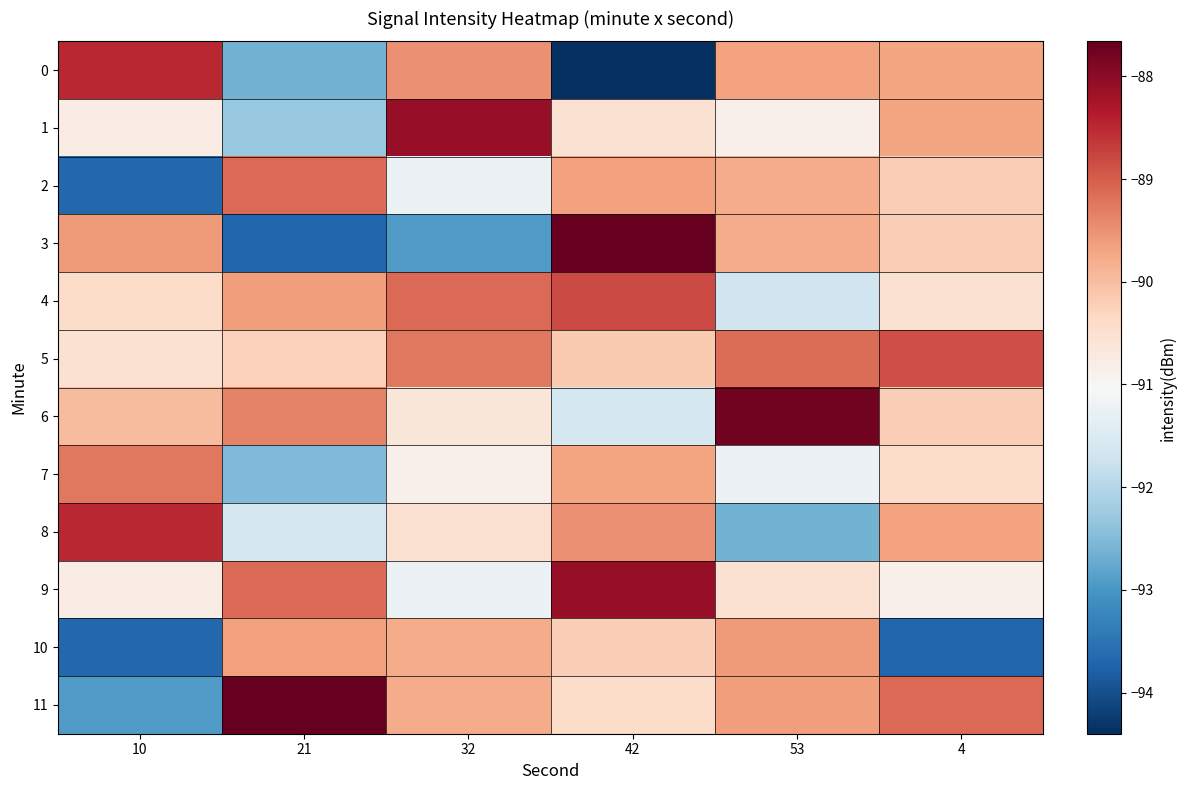

At 21, list the series in order from largest to smallest.

11, 2, 9, 6, 4, 10, 5, 8, 1, 7, 0, 3